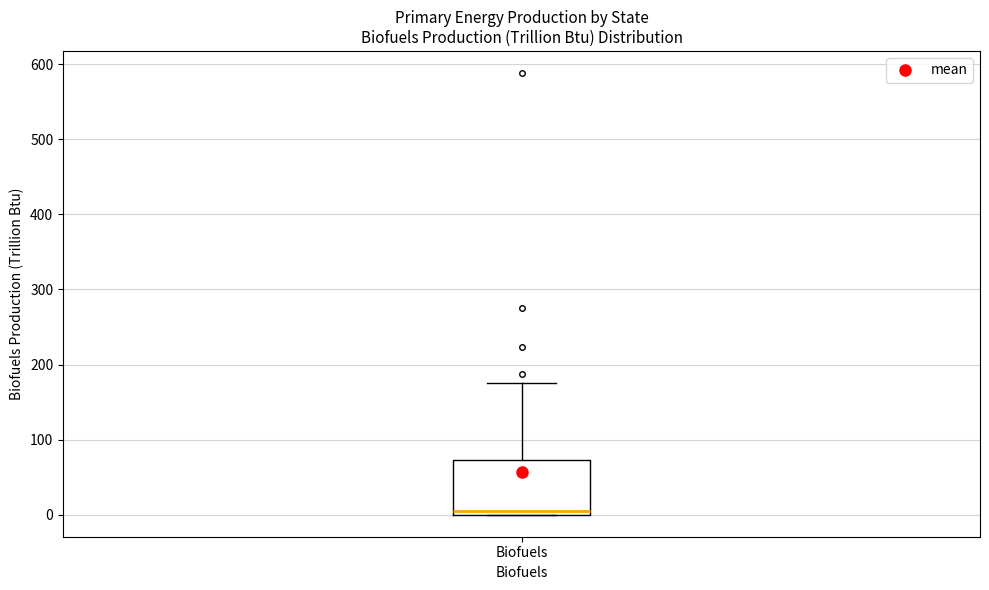

Read this box plot against the y-axis: the position of the median line, the range covered by the box, and the ends of both whiskers. The values are not printed on the chart, so give them approximately, as read against the axis.

median 10, box 0 to 70, whiskers 0 to 180